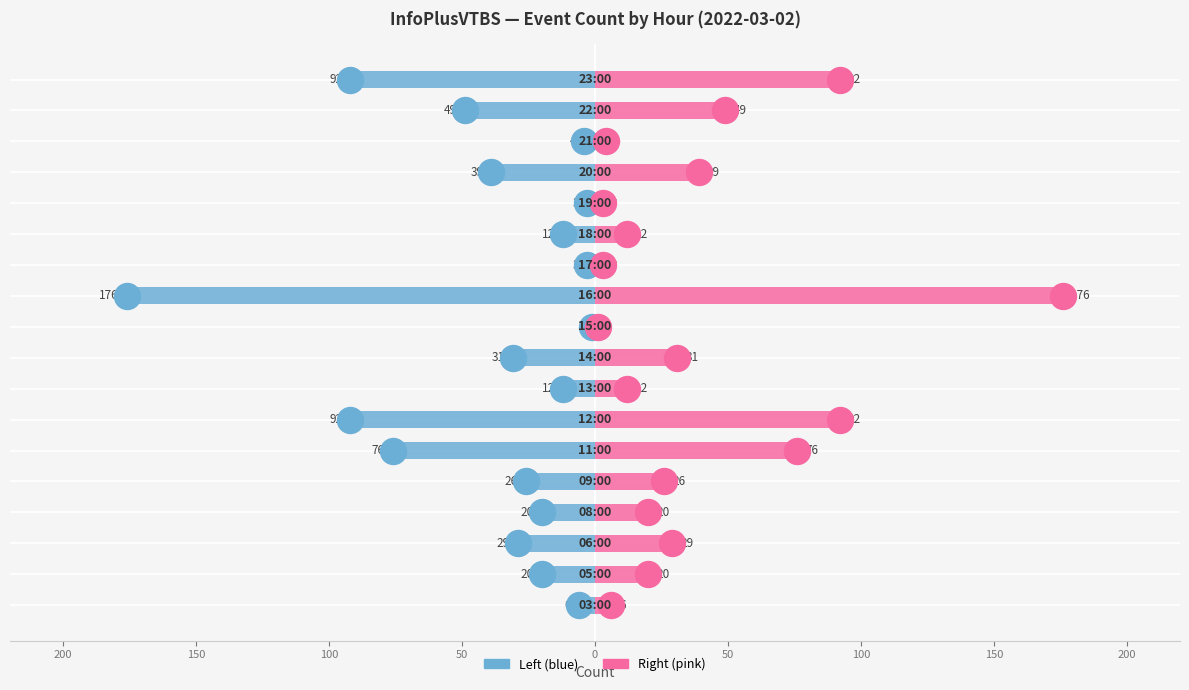

At how many categories does at least one series exceed 79?

3